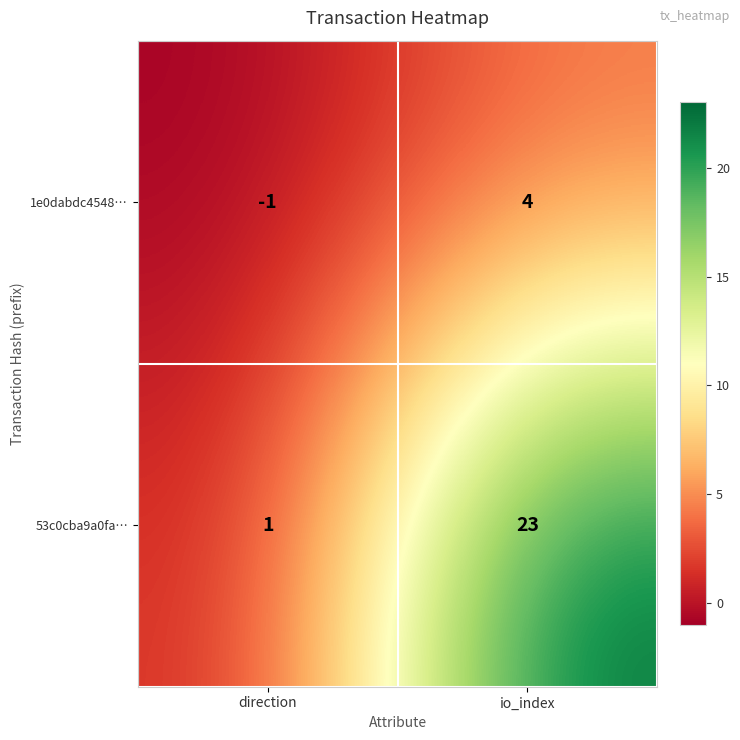

Is it true that 1e0dabdc4548… equals -1 at direction?

True